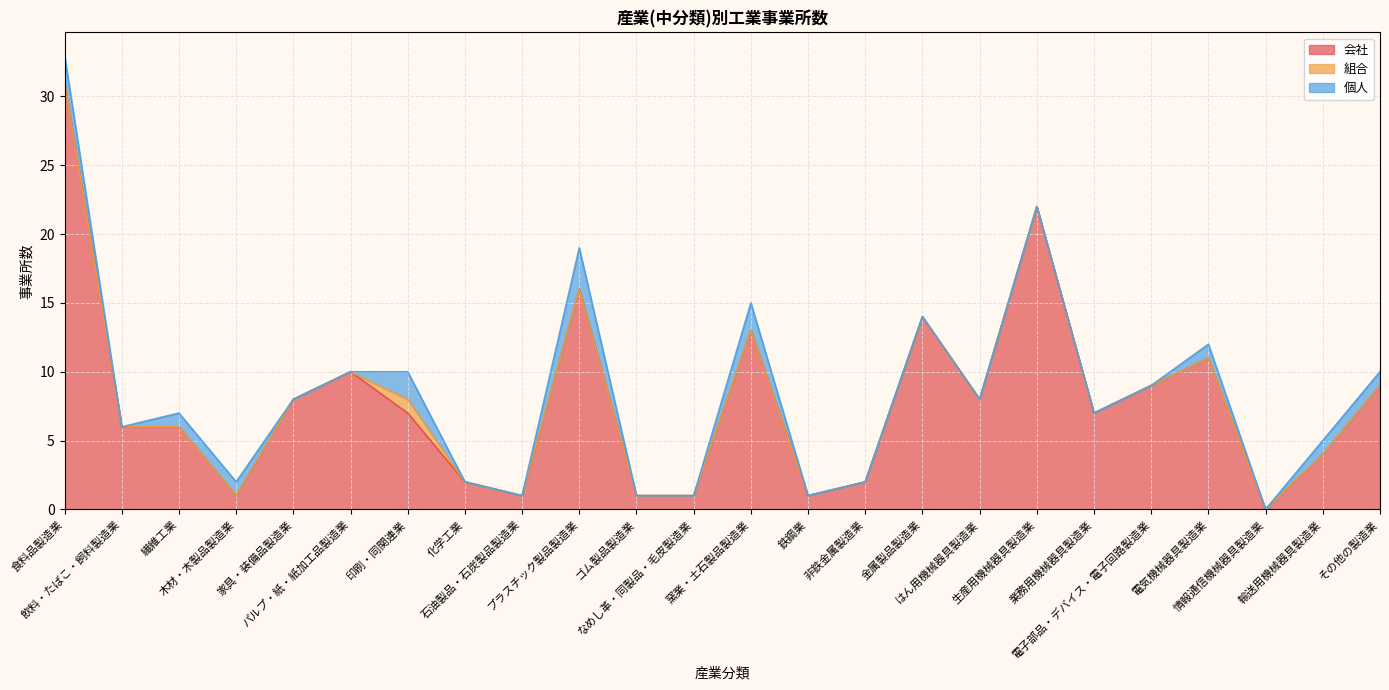

Which category has the lowest value across all series?

情報通信機械器具製造業